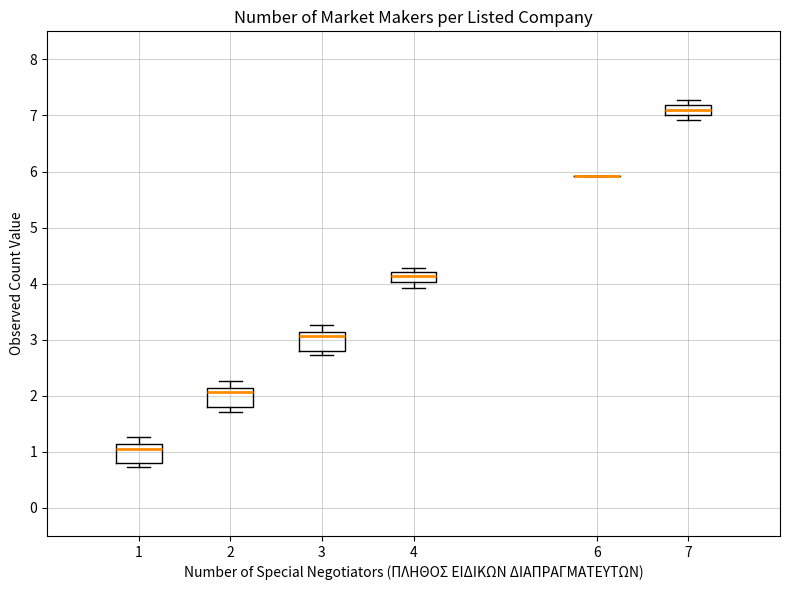

Reading left to right, transcribe this box plot: for each box, give where its median line is, the range the box spans, and where its two whiskers end, as read against the y-axis. The values are not printed on the chart, so give them approximately, as read against the axis.

1: median 1.1 (just below the box's upper edge), box 0.8 to 1.1, whiskers 0.7 to 1.3
2: median 2.1 (just below the box's upper edge), box 1.8 to 2.1, whiskers 1.7 to 2.3
3: median 3.1 (just below the box's upper edge), box 2.8 to 3.1, whiskers 2.7 to 3.3
4: median 4.1, box 4.0 to 4.2, whiskers 3.9 to 4.3
6: box collapsed to a line at 5.9, whiskers 5.9 to 5.9
7: median 7.1, box 7.0 to 7.2, whiskers 6.9 to 7.3